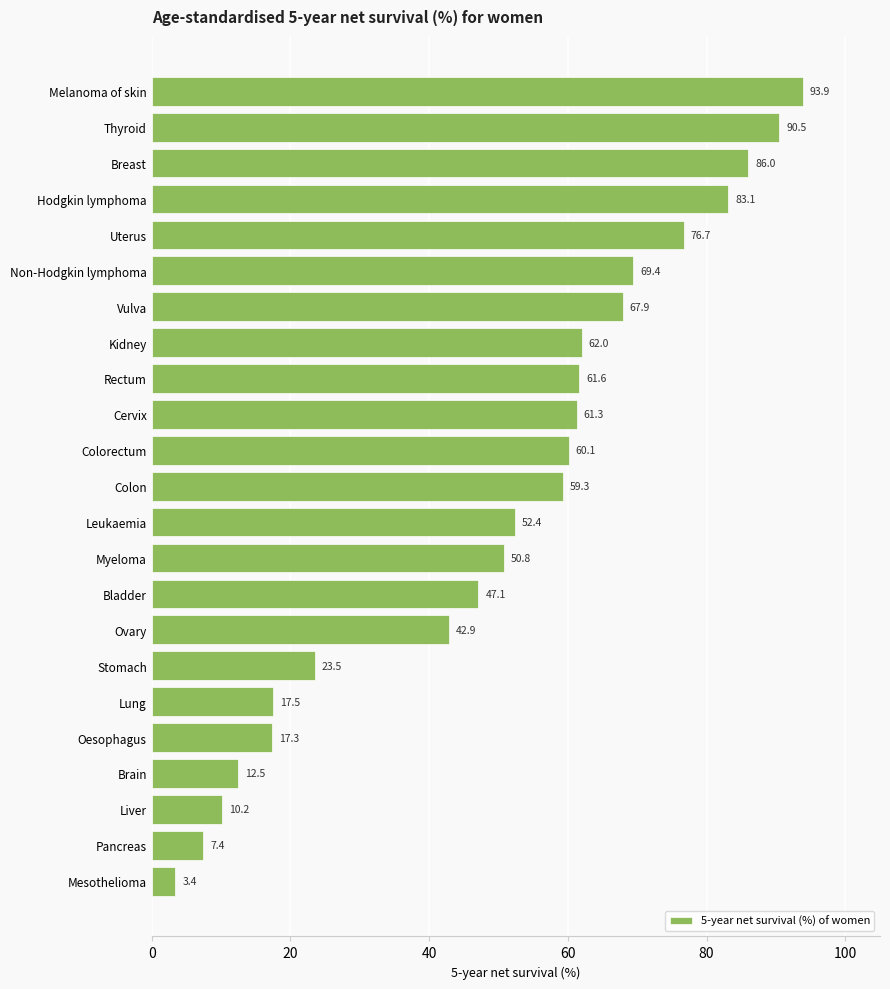

What is the average value?

50.3